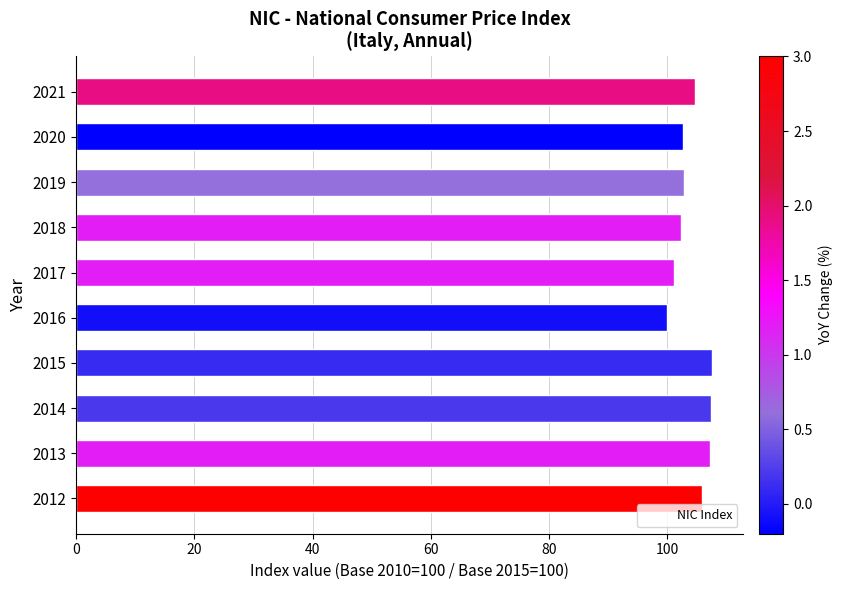

What is the change in value from 2018 to 2021?

+2.4